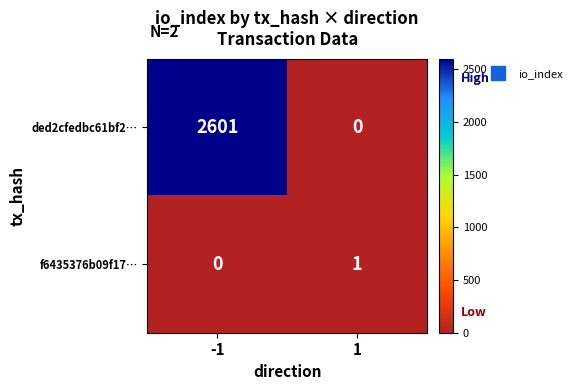

The ded2cfedbc61bf2… series shows 0 at 1. True or false?

True